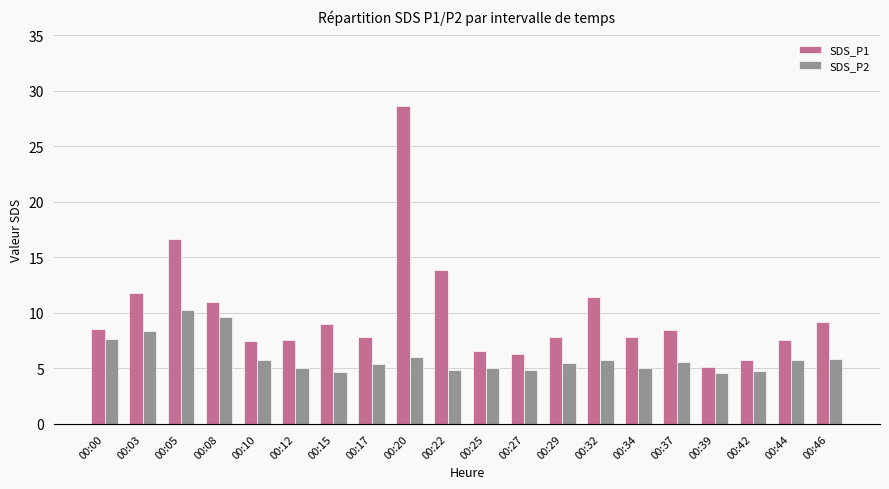

What is the difference between the maximum and minimum values in the SDS_P2 series?

5.6